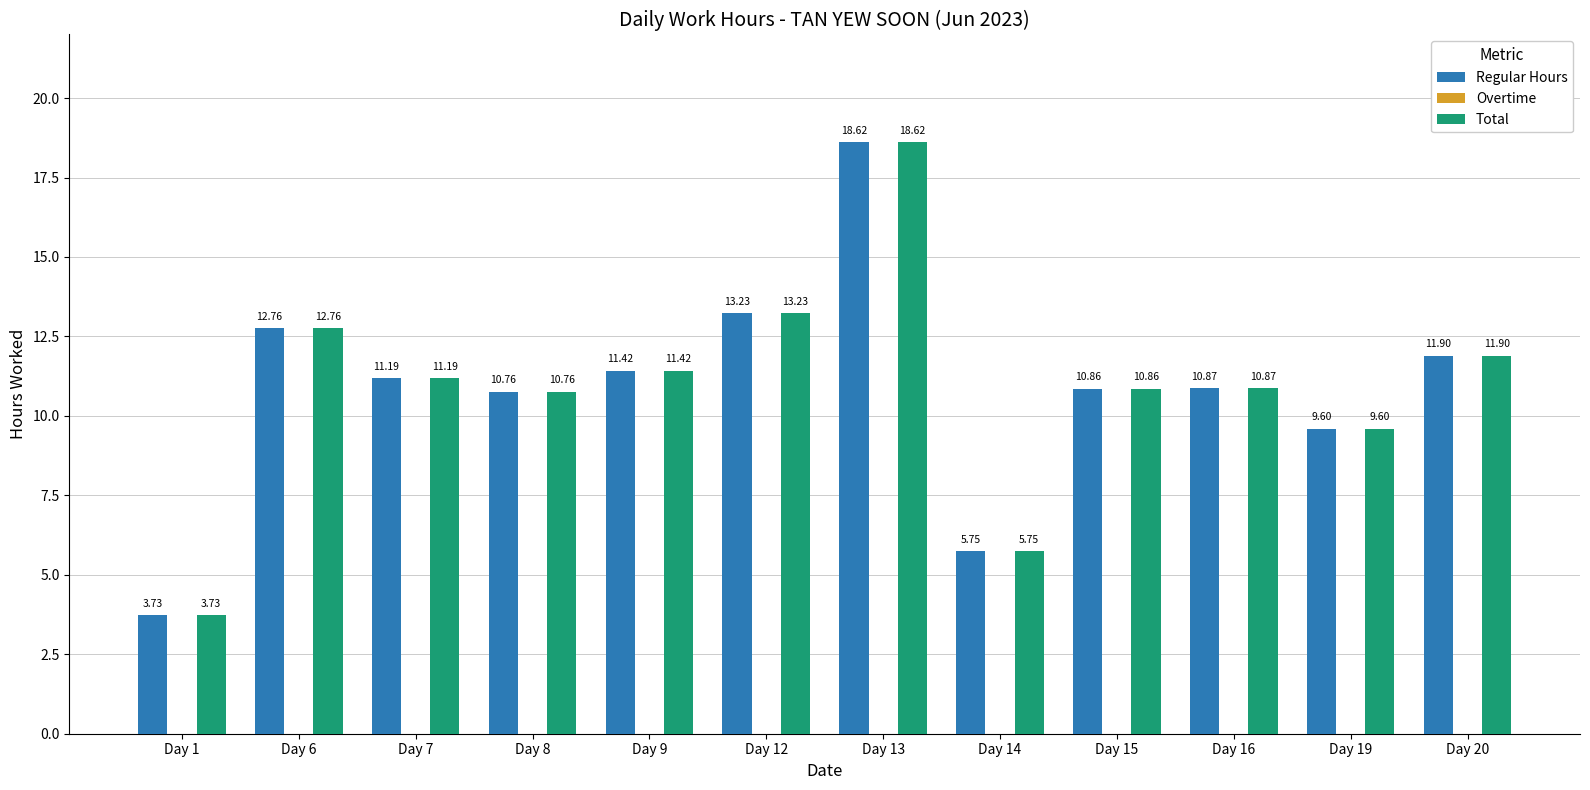

Is the value of Total at Day 16 greater than the value of Regular Hours at Day 8?

Yes